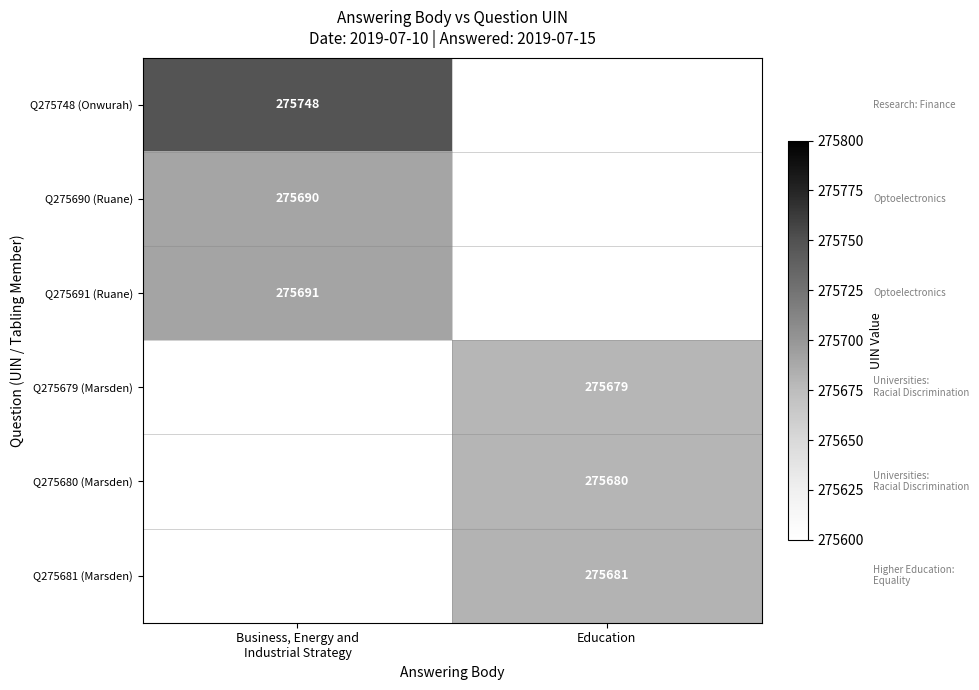

True or false: Q275681 (Marsden) has a value of 275681 at Education.

True